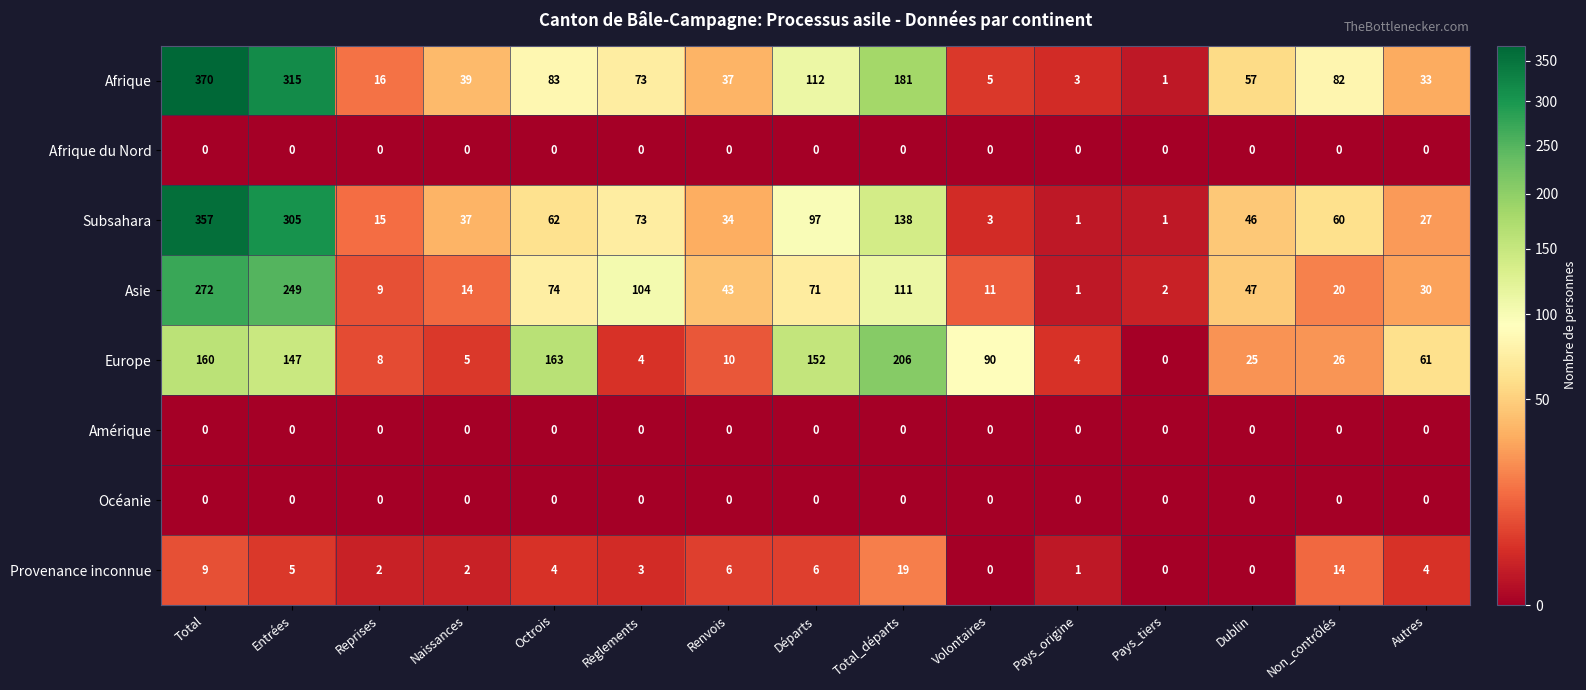

The Asie series shows 1 at Pays_origine. True or false?

True